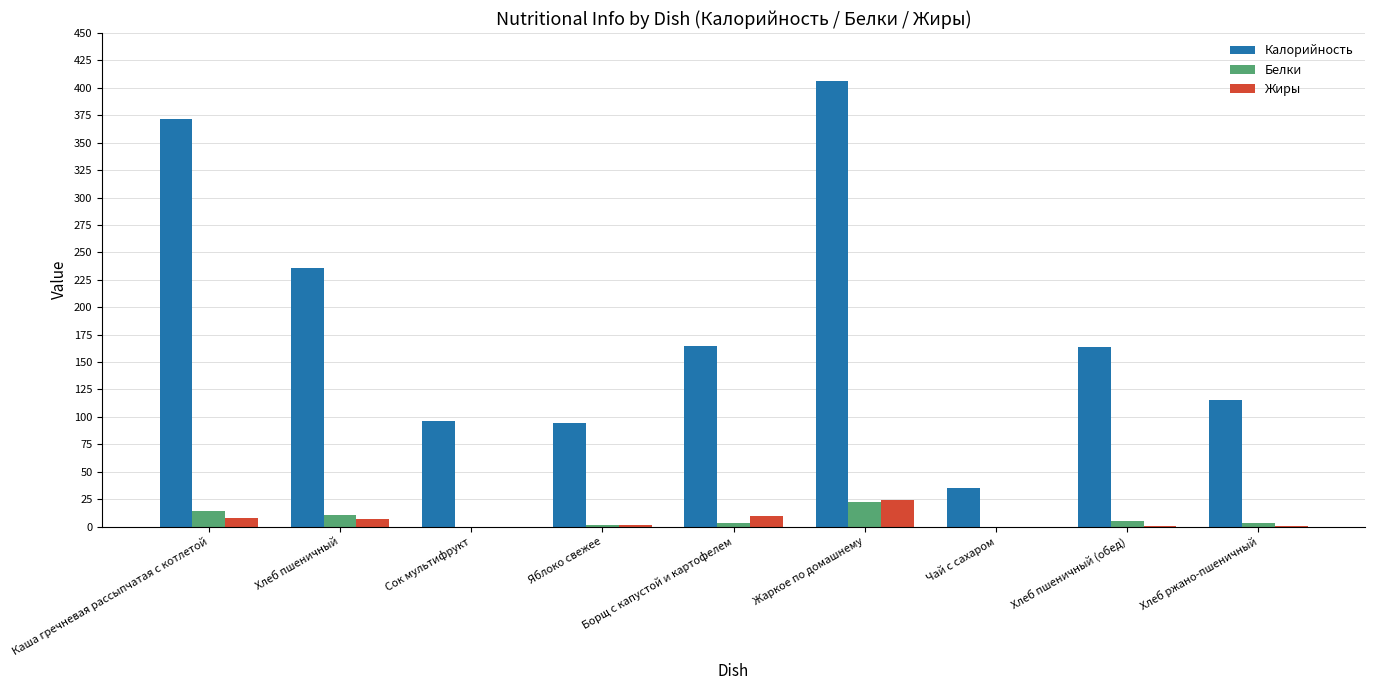

Which category has the highest value across all series?

Жаркое по домашнему